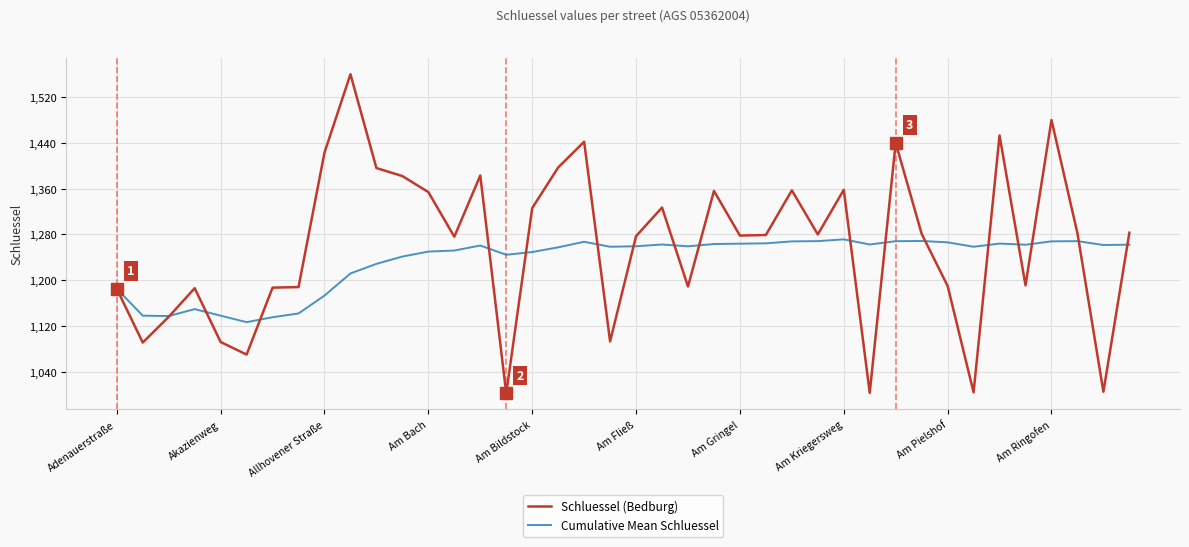

Which series has the largest total across all categories?

Schluessel (Bedburg)